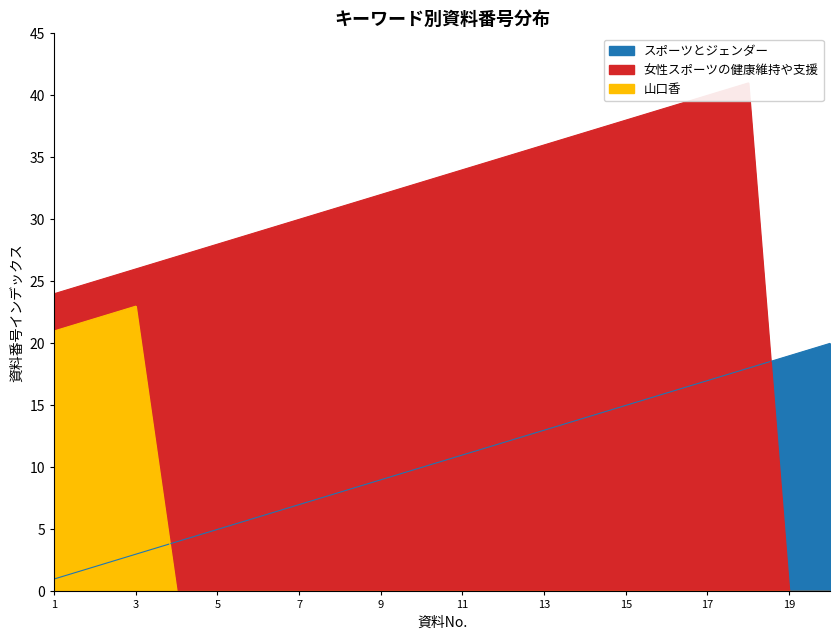

What are all the series names shown in the legend?

スポーツとジェンダー, 女性スポーツの健康維持や支援, 山口香